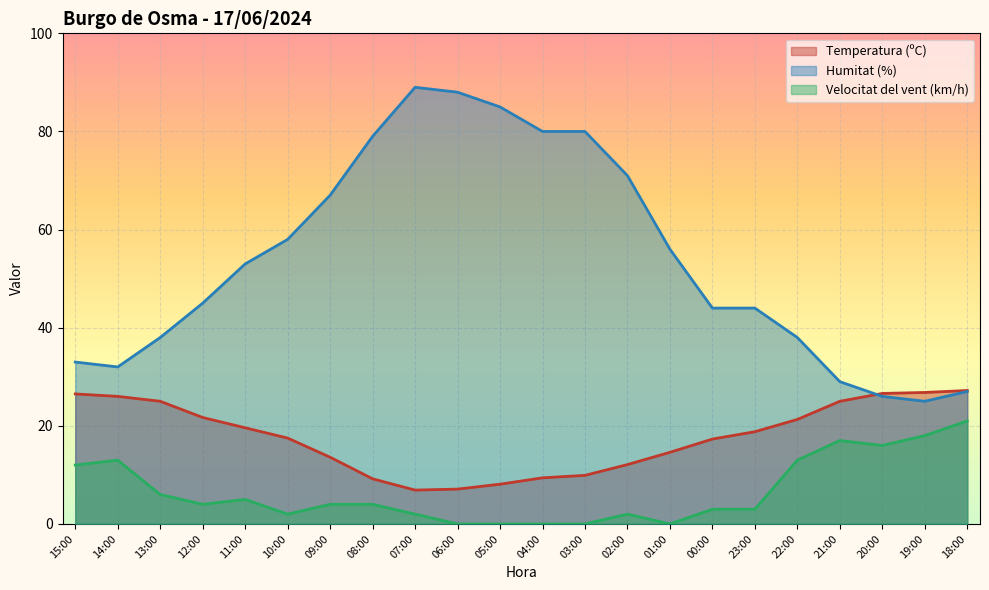

How many lines are shown in the chart?

3